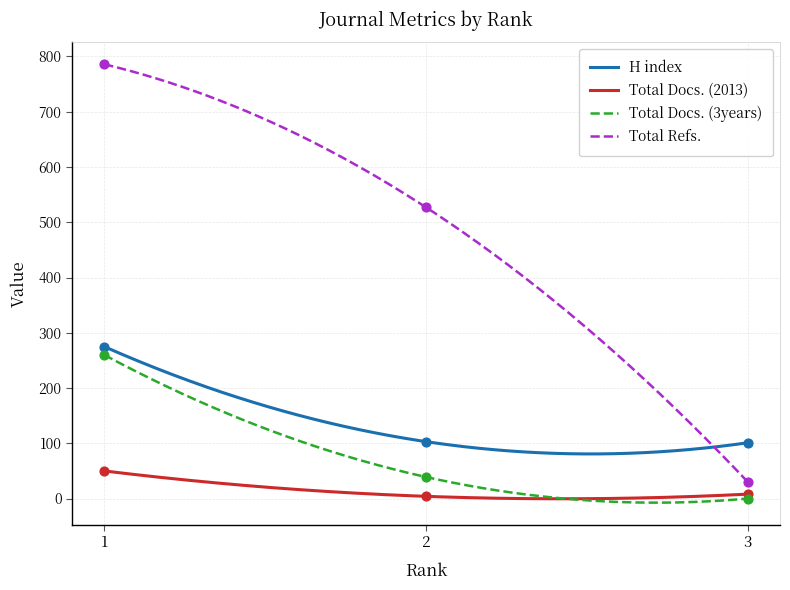

Which series has the largest total across all categories?

Total Refs.